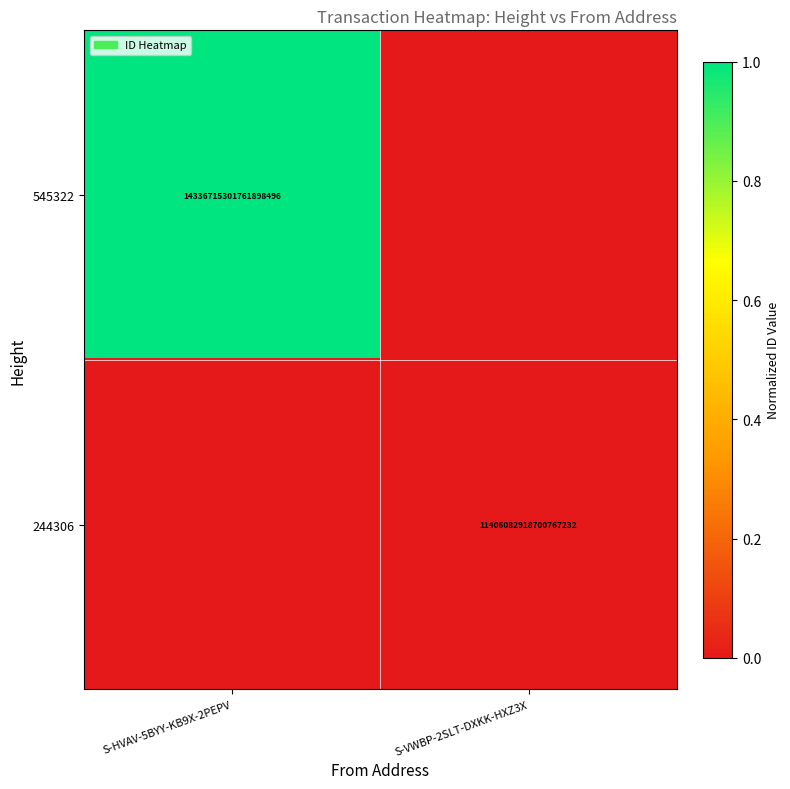

Is the value of 545322 at S-HVAV-5BYY-KB9X-2PEPV greater than the value of 244306 at S-VWBP-2SLT-DXKK-HXZ3X?

Yes